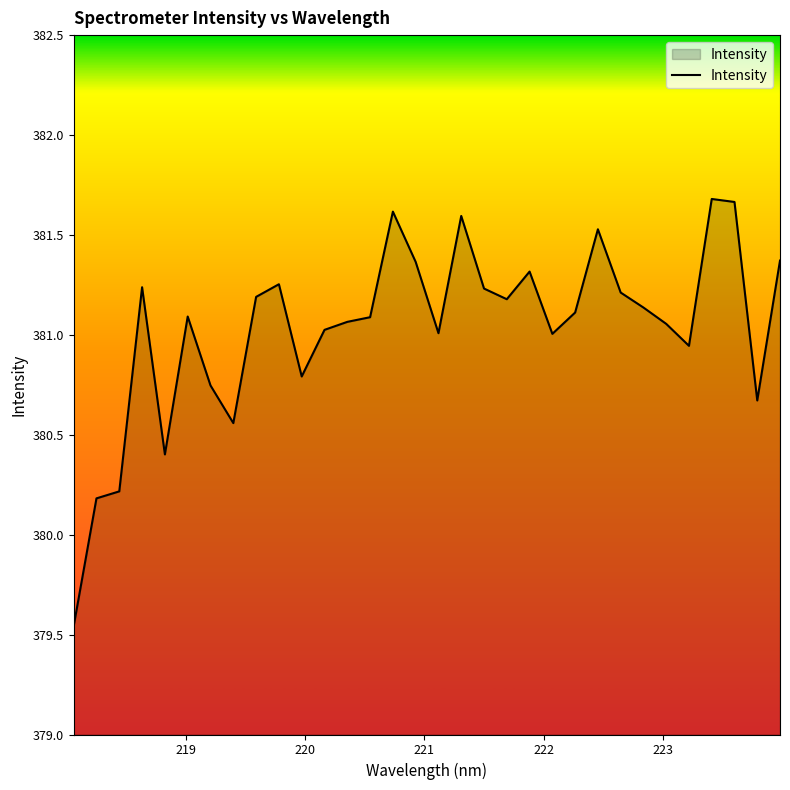

What is the greatest value displayed?

381.7